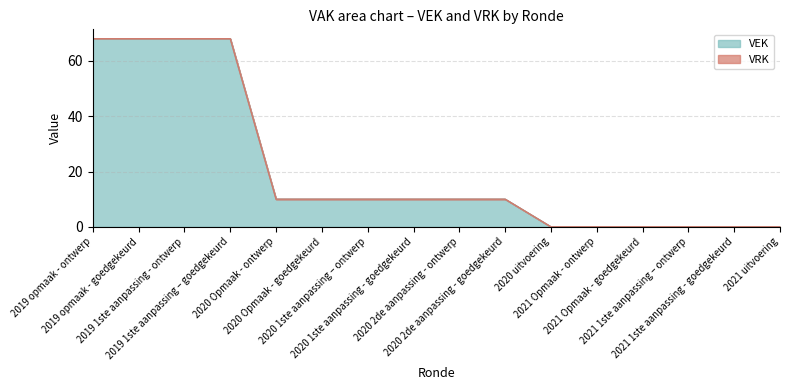

Rank the categories by value from lowest to highest.

2020 uitvoering, 2021 Opmaak - ontwerp, 2021 Opmaak - goedgekeurd, 2021 1ste aanpassing – ontwerp, 2021 1ste aanpassing - goedgekeurd, 2021 uitvoering, 2020 Opmaak - ontwerp, 2020 Opmaak - goedgekeurd, 2020 1ste aanpassing – ontwerp, 2020 1ste aanpassing - goedgekeurd, 2020 2de aanpassing - ontwerp, 2020 2de aanpassing - goedgekeurd, 2019 opmaak - ontwerp, 2019 opmaak - goedgekeurd, 2019 1ste aanpassing - ontwerp, 2019 1ste aanpassing – goedgekeurd